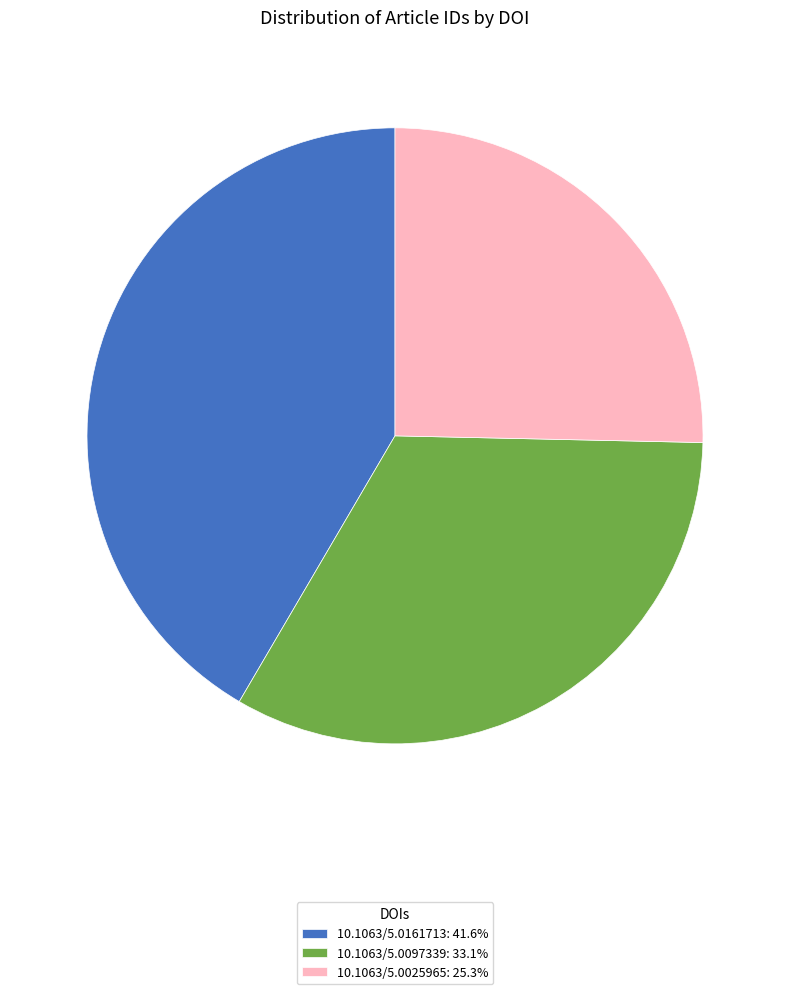

Do 10.1063/5.0025965: 25.3% and 10.1063/5.0097339: 33.1% together represent more than half of the pie?

Yes